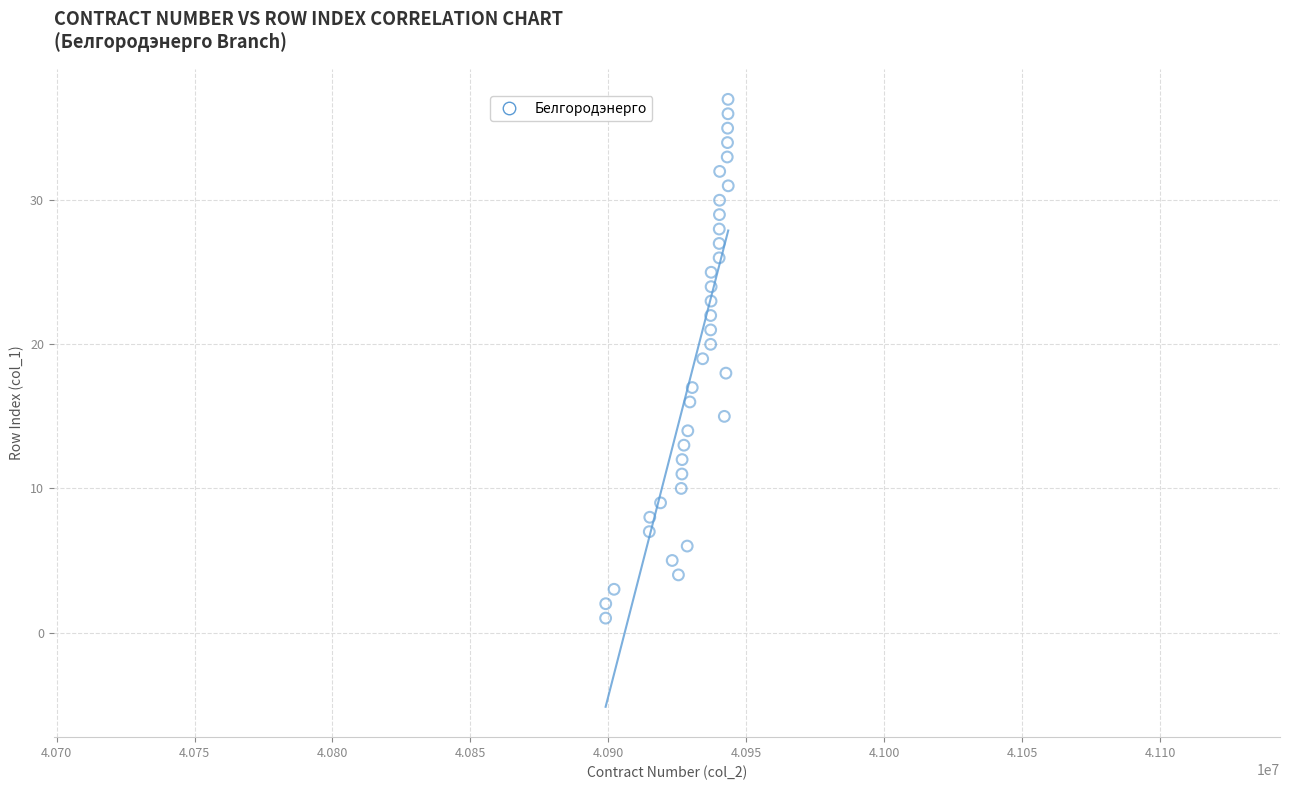

What is the range of X values (max minus min)?

44438